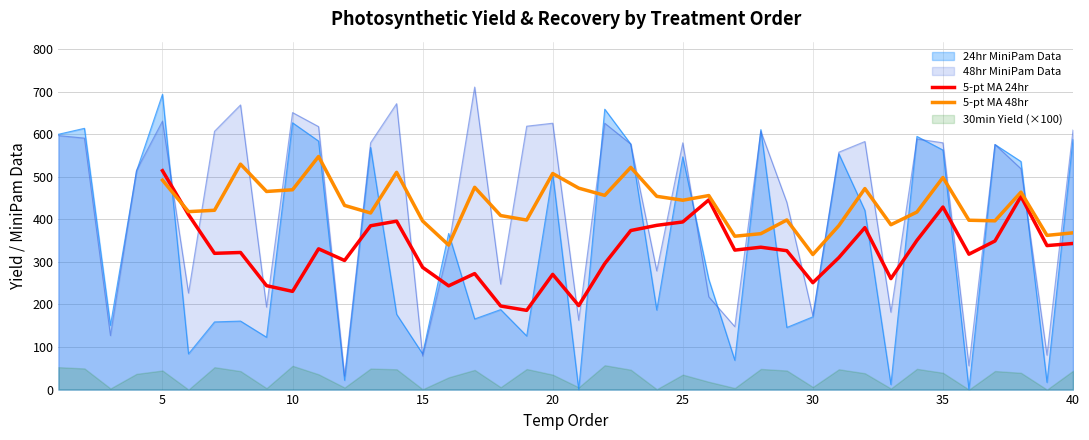

The value of 5-pt MA 48hr at 30 is 317.4. True or false?

True